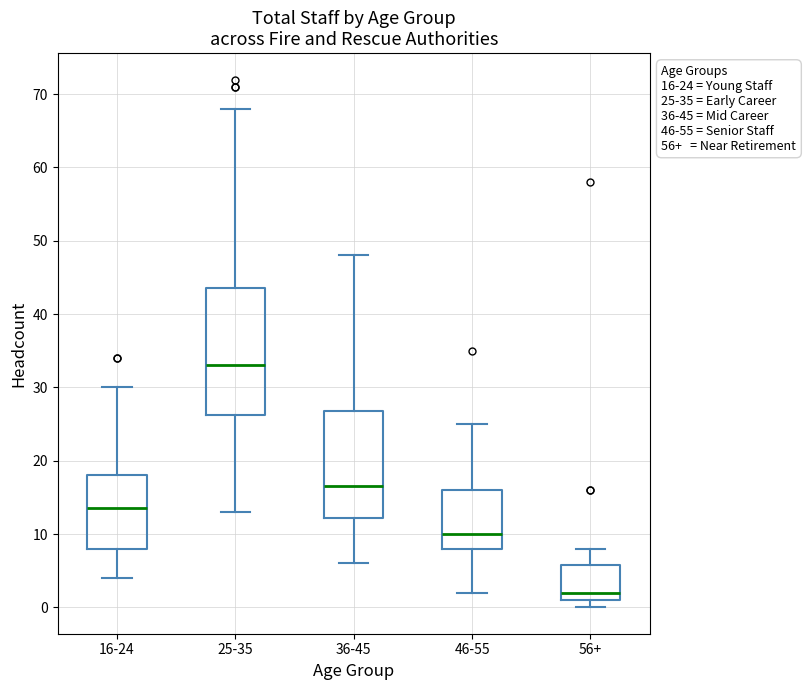

Which box's median line is the lowest?

56+